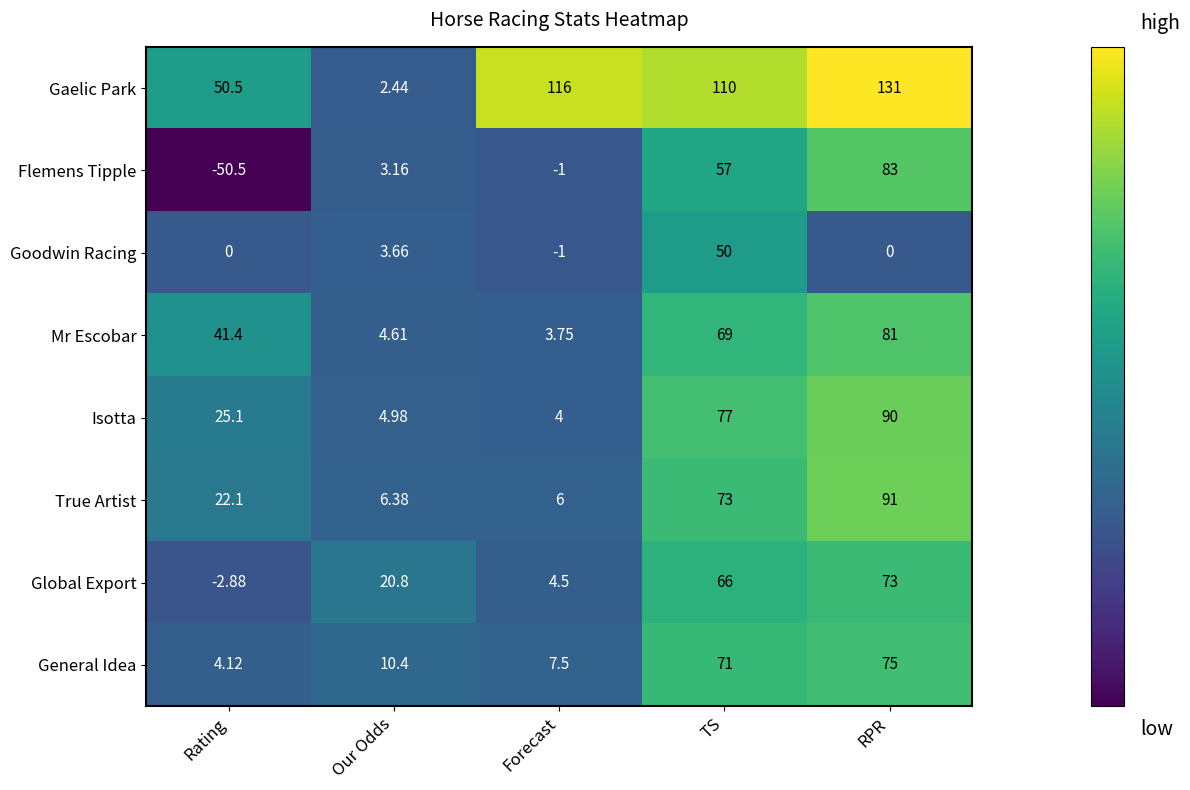

What is the difference between the highest and lowest values at TS?

60.0